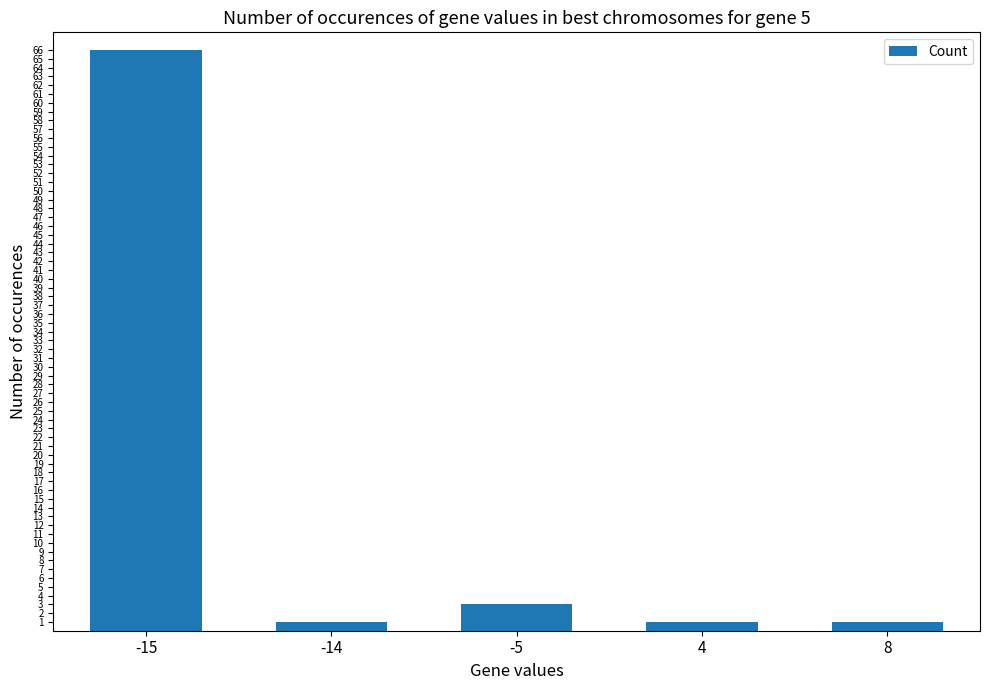

True or false: the data shows 3 at -5.

True